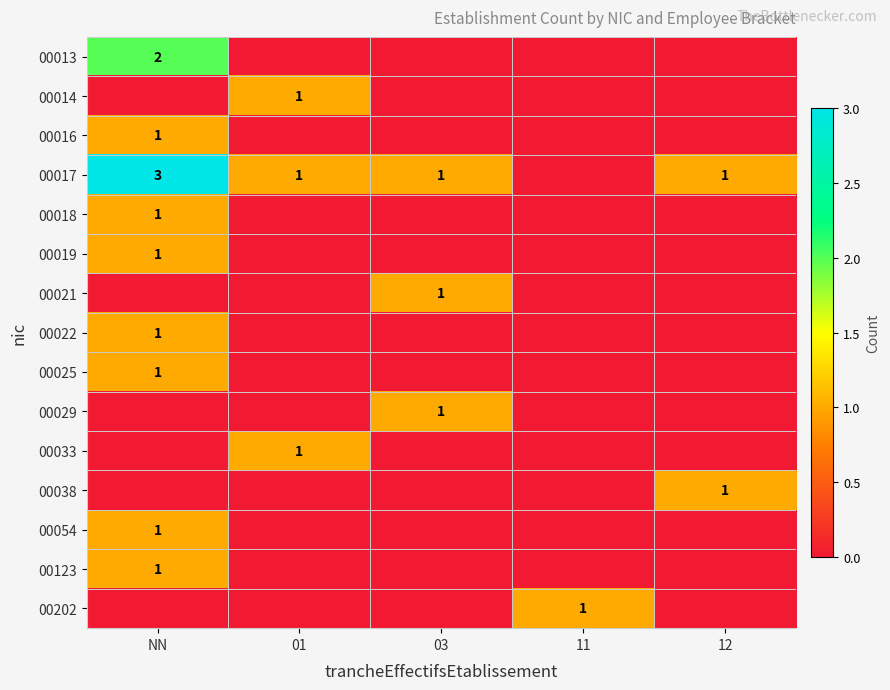

How many positive values does the 00038 series have?

1